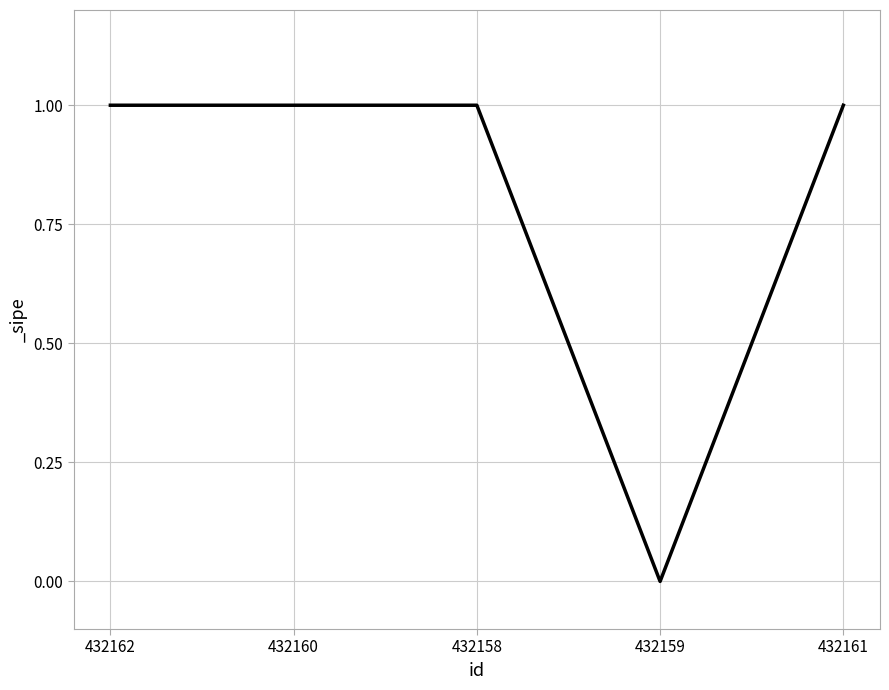

The chart shows a value of 1 at 432161. True or false?

True